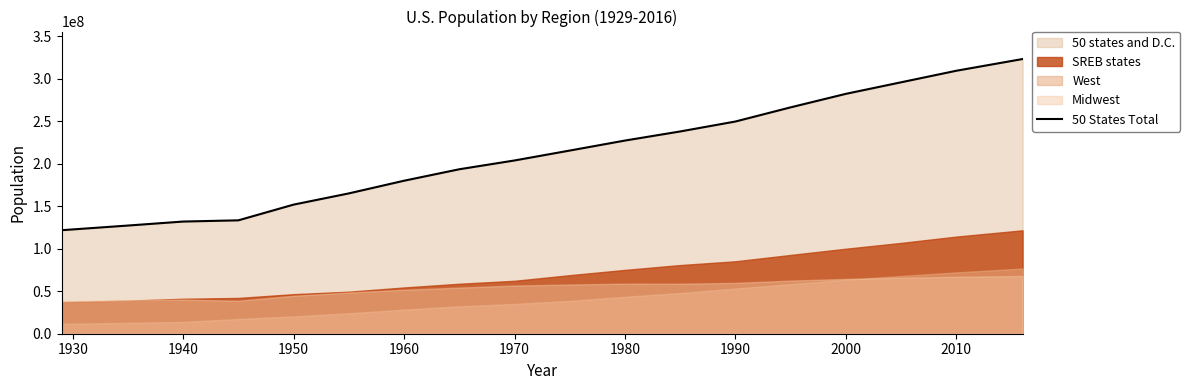

What is the value of the 3rd point from the left?

131955000